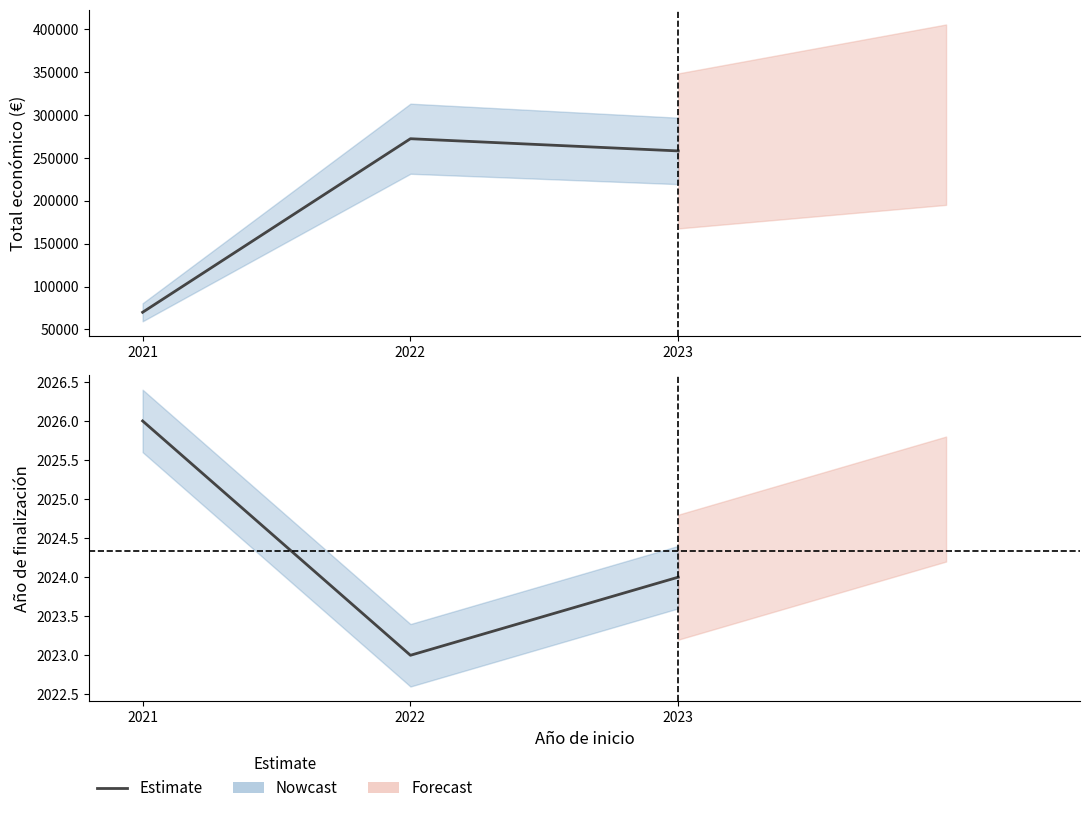

Reading left to right, list all the values displayed in this chart.

2021=2026	2022=2023	2023=2024